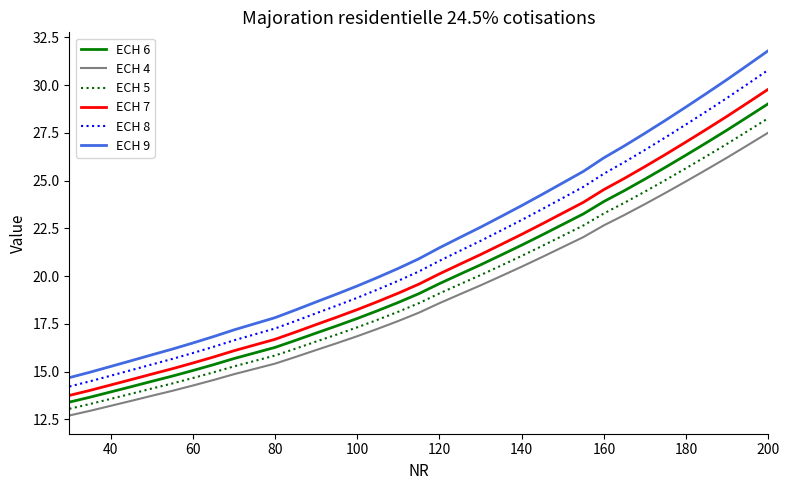

True or false: ECH 8 has more than 0 points higher than both neighbors.

False